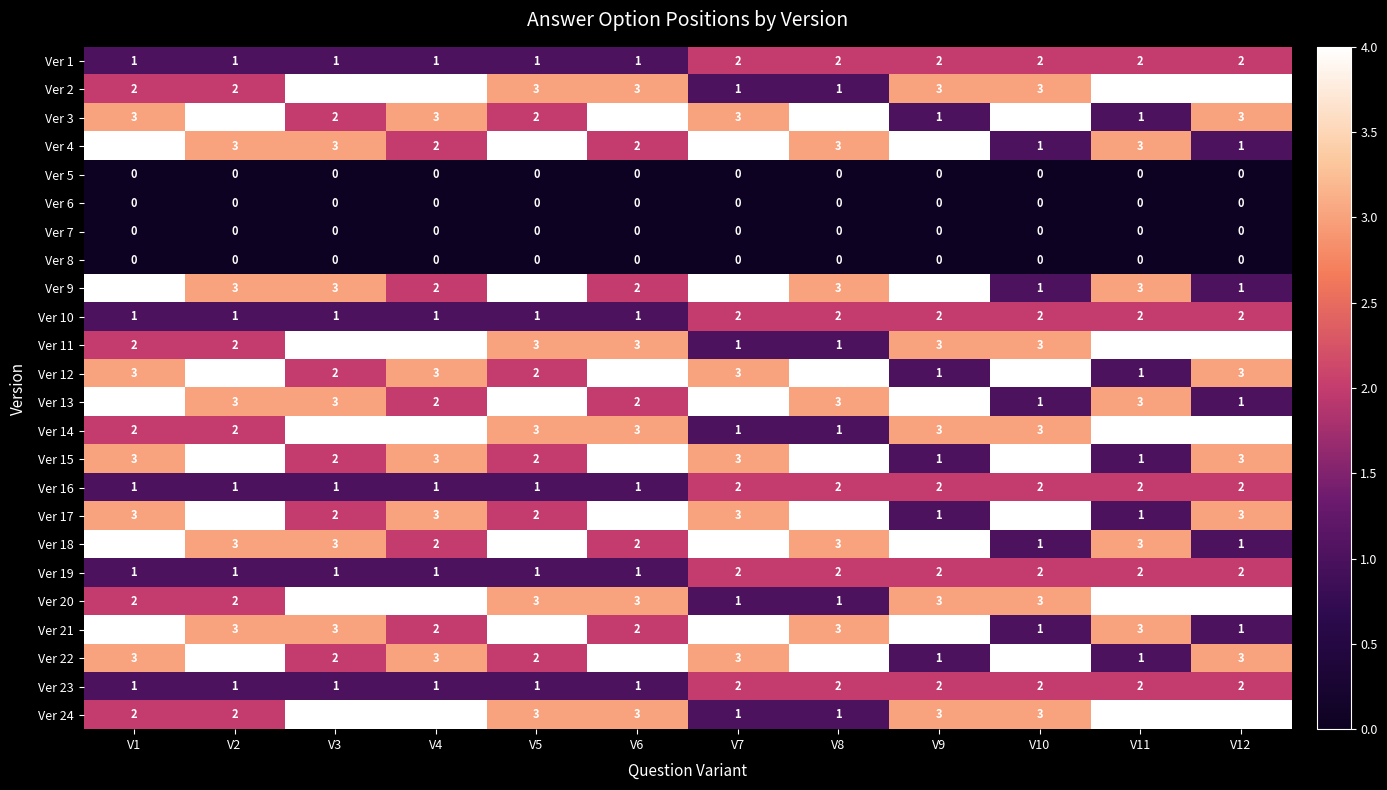

What is the maximum value shown in the chart?

4